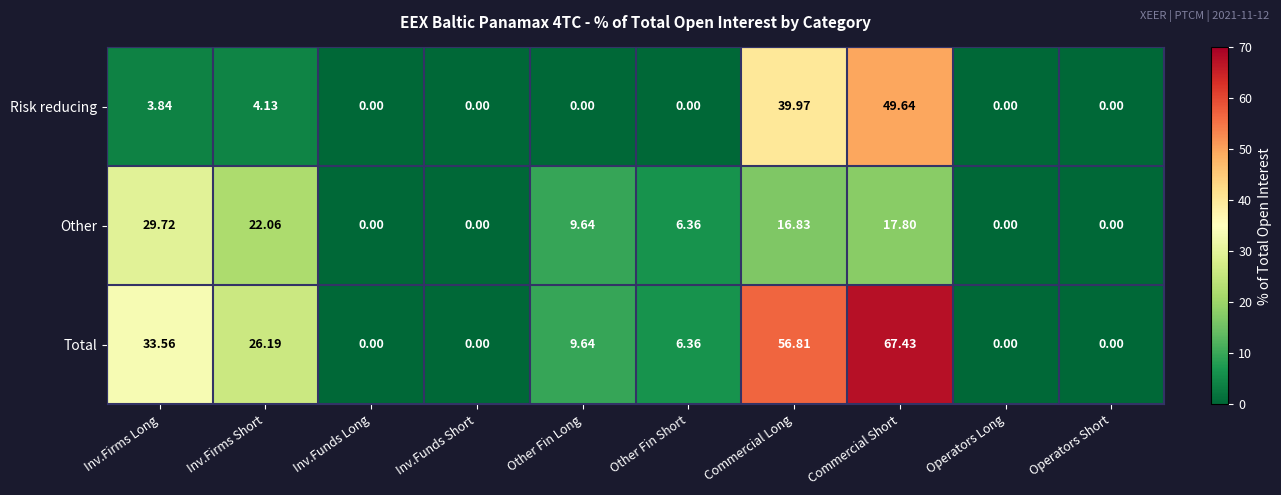

Which series has the largest range (max minus min)?

Total